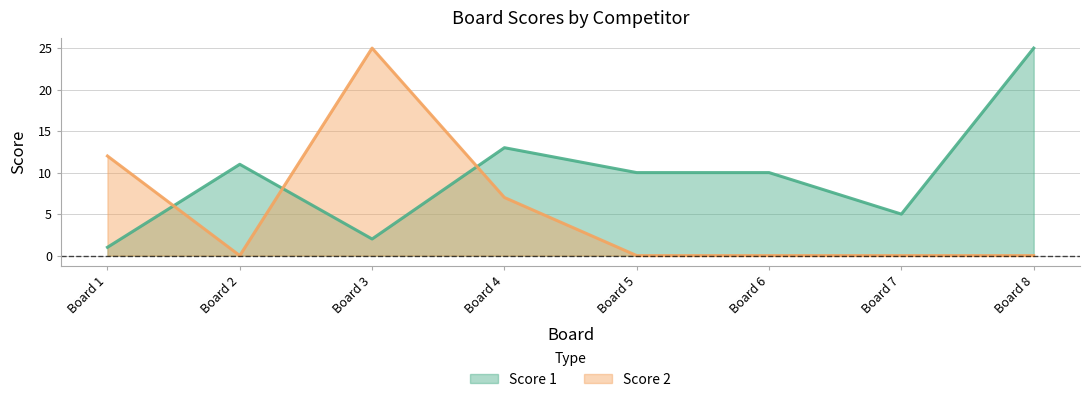

What are all the series names shown in the legend?

Score 1, Score 2